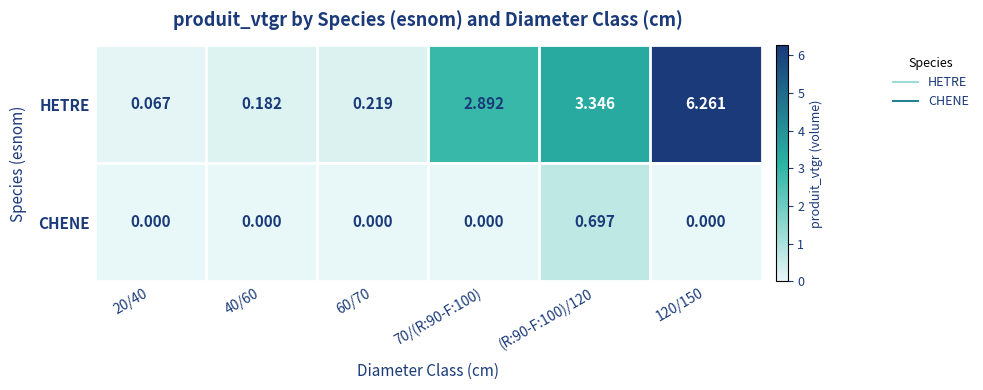

List the series in order of their overall mean, highest first.

HETRE, CHENE